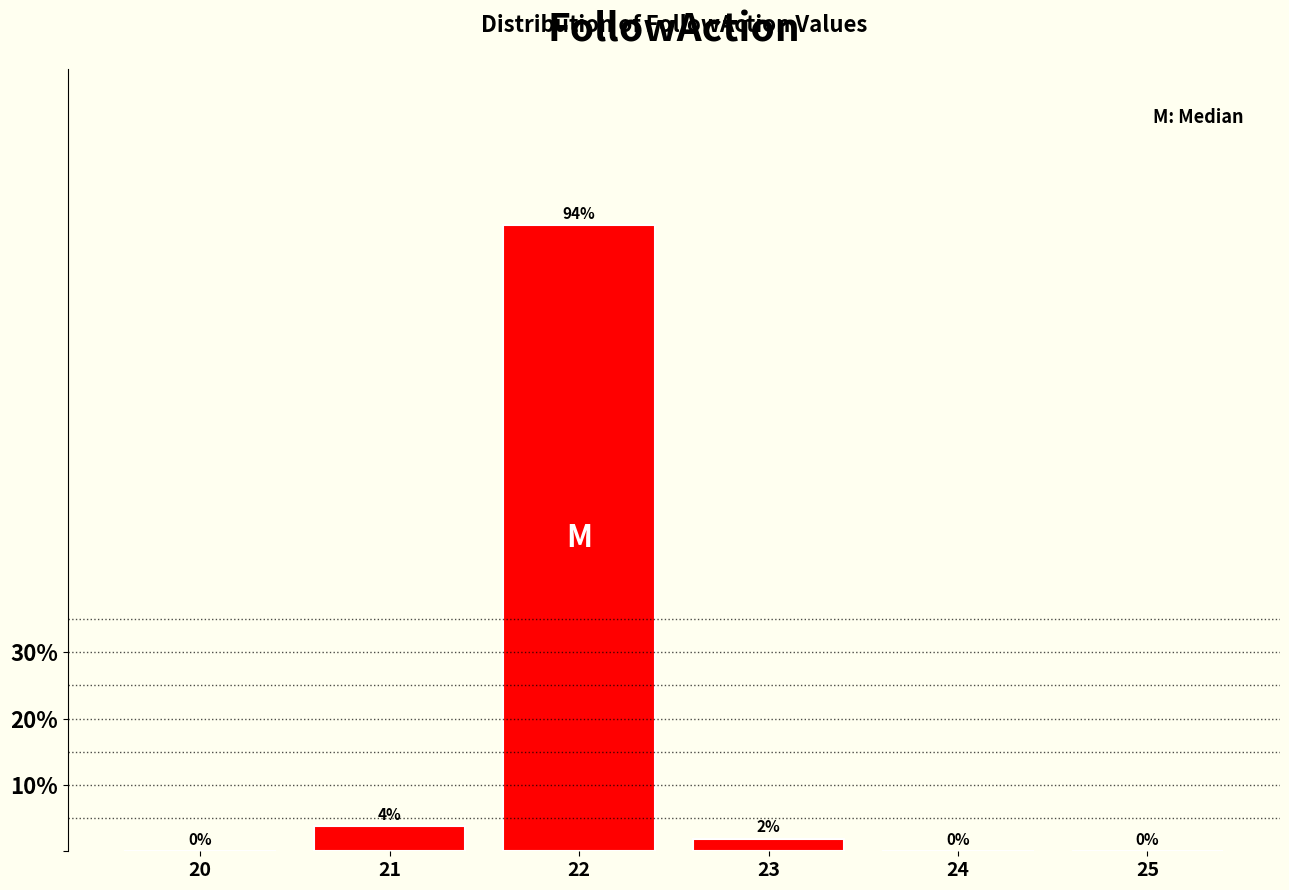

What is the sum of all values?

100.0